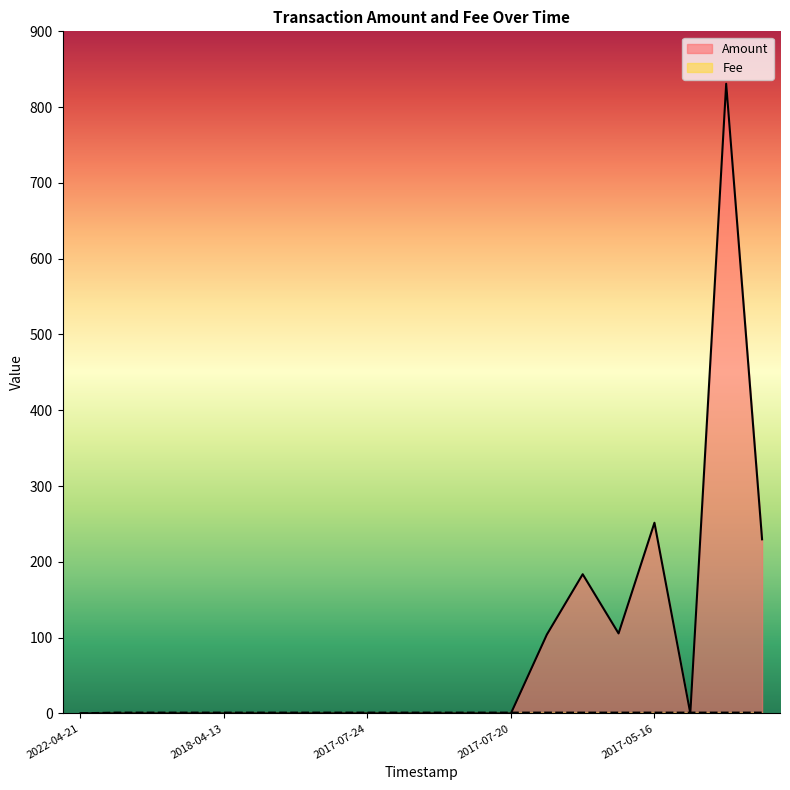

The Amount series shows 163.8 at 2017-05-21. True or false?

False